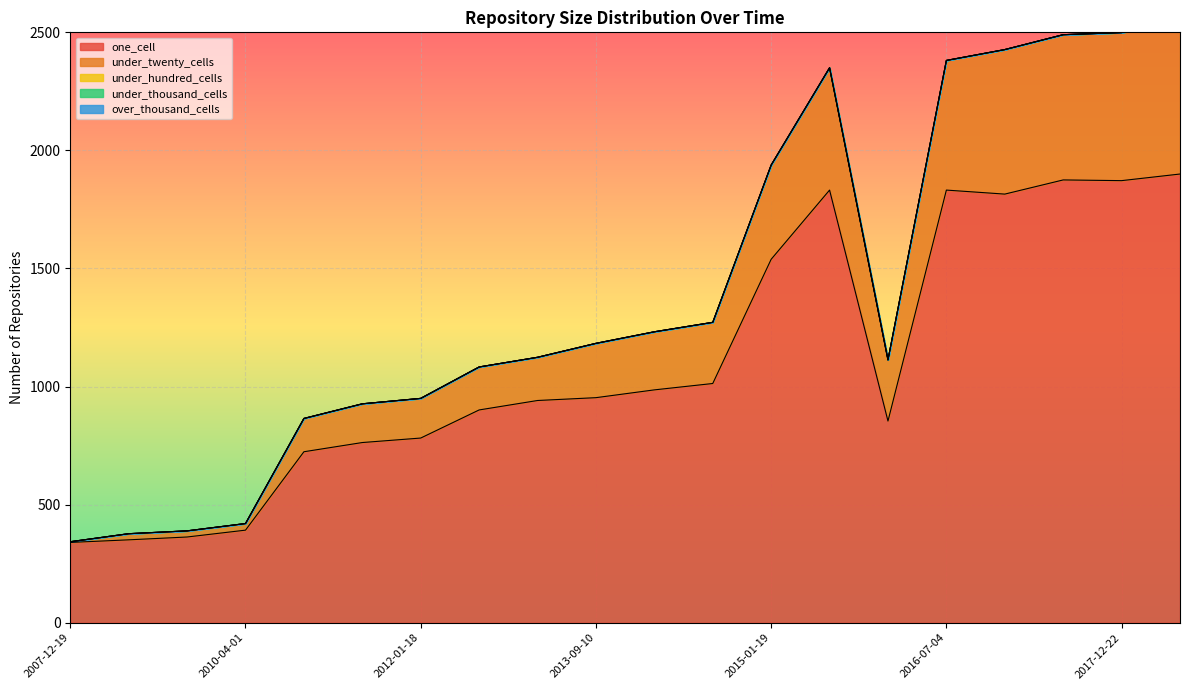

Reading left to right, what are all the values shown in this chart?

one_cell: 2007-12-19=340	2008-06-27=351	2009-04-06=363	2010-04-01=392	2010-11-17=724	2011-06-10=763	2012-01-18=782	2012-10-31=901	2013-05-21=941	2013-09-10=953	2014-03-28=986	2014-09-08=1013	2015-01-19=1539	2015-07-03=1832	2016-01-04=854	2016-07-04=1832	2016-12-27=1815	2017-07-24=1875	2017-12-22=1872	2018-07-01=1900
under_twenty_cells: 2007-12-19=3	2008-06-27=26	2009-04-06=26	2010-04-01=28	2010-11-17=141	2011-06-10=164	2012-01-18=168	2012-10-31=182	2013-05-21=183	2013-09-10=230	2014-03-28=246	2014-09-08=259	2015-01-19=399	2015-07-03=518	2016-01-04=259	2016-07-04=549	2016-12-27=612	2017-07-24=615	2017-12-22=627	2018-07-01=640
under_hundred_cells: 2007-12-19=0	2008-06-27=0	2009-04-06=0	2010-04-01=0	2010-11-17=0	2011-06-10=0	2012-01-18=0	2012-10-31=0	2013-05-21=0	2013-09-10=0	2014-03-28=0	2014-09-08=0	2015-01-19=0	2015-07-03=0	2016-01-04=0	2016-07-04=0	2016-12-27=0	2017-07-24=0	2017-12-22=0	2018-07-01=5
under_thousand_cells: 2007-12-19=0	2008-06-27=0	2009-04-06=0	2010-04-01=0	2010-11-17=0	2011-06-10=0	2012-01-18=0	2012-10-31=0	2013-05-21=0	2013-09-10=0	2014-03-28=0	2014-09-08=0	2015-01-19=0	2015-07-03=0	2016-01-04=0	2016-07-04=0	2016-12-27=0	2017-07-24=0	2017-12-22=0	2018-07-01=1
over_thousand_cells: 2007-12-19=0	2008-06-27=0	2009-04-06=0	2010-04-01=0	2010-11-17=0	2011-06-10=0	2012-01-18=0	2012-10-31=0	2013-05-21=0	2013-09-10=0	2014-03-28=0	2014-09-08=0	2015-01-19=0	2015-07-03=0	2016-01-04=0	2016-07-04=0	2016-12-27=0	2017-07-24=0	2017-12-22=0	2018-07-01=0